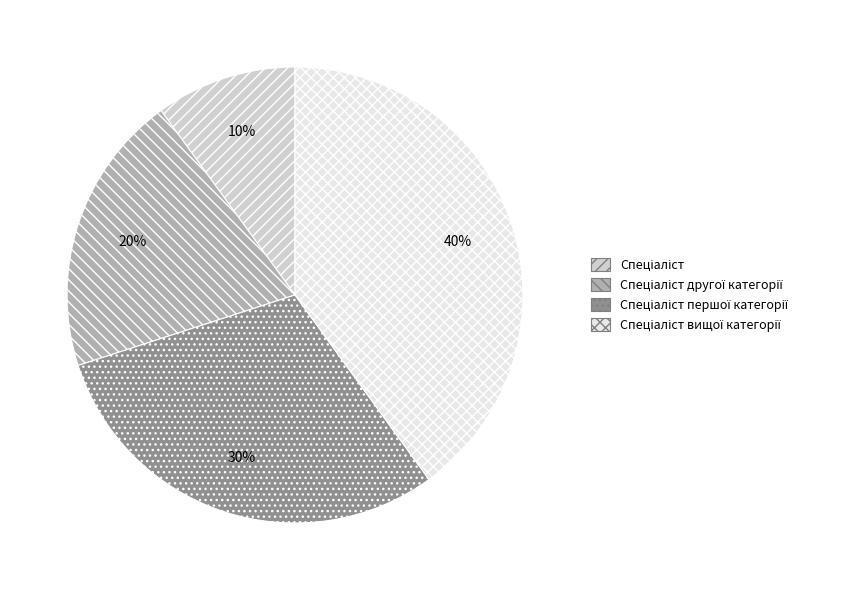

Is there a majority slice in this chart?

No